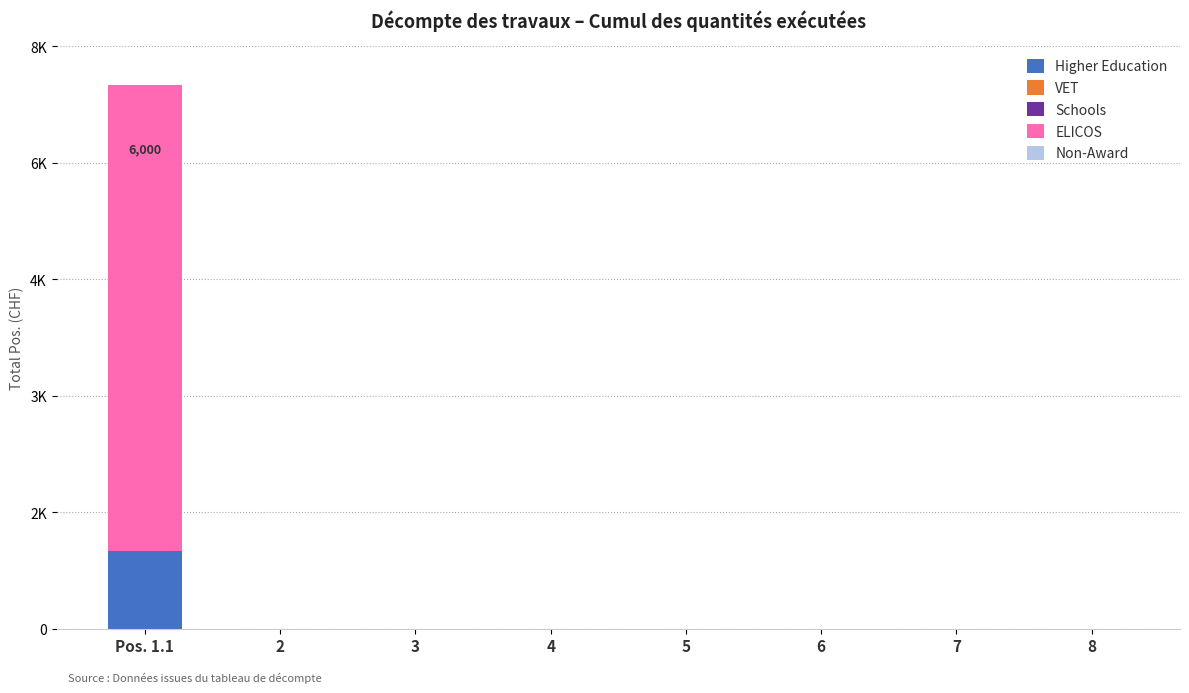

Are the bars horizontal?

No